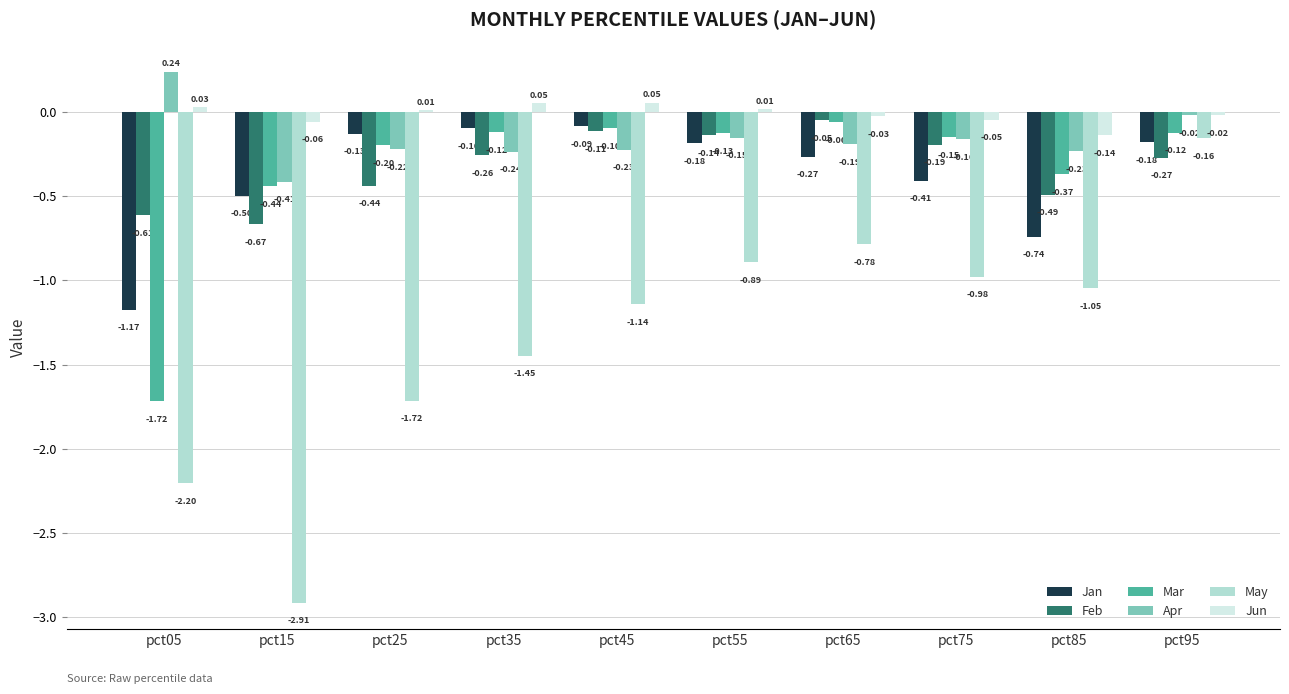

Which series has the largest total across all categories?

Jun